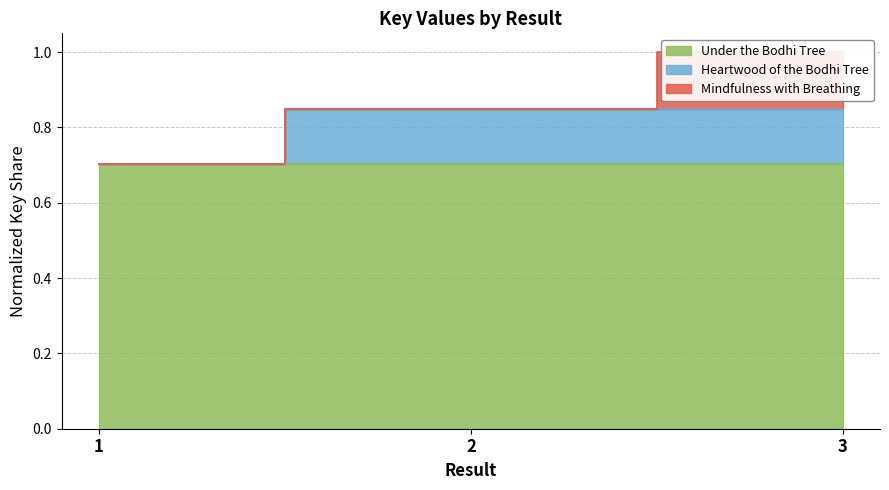

How many values are between 0 and 1?

3